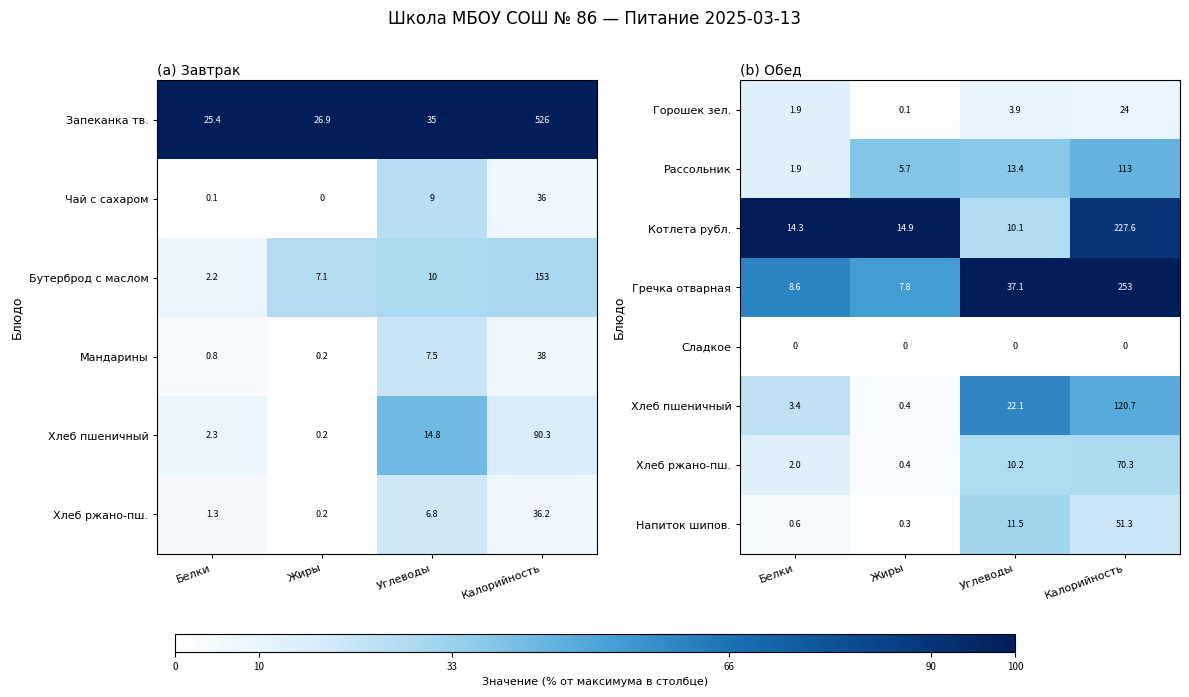

What is the difference between the highest and lowest values at Калорийность?

100.0